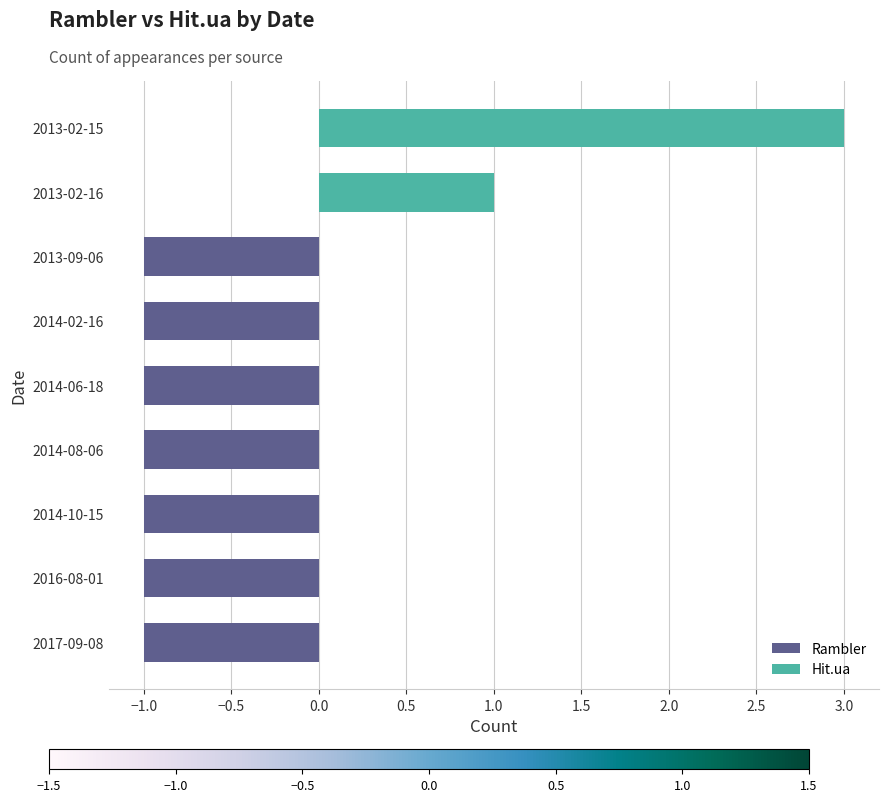

Which series has the widest spread of values?

Hit.ua